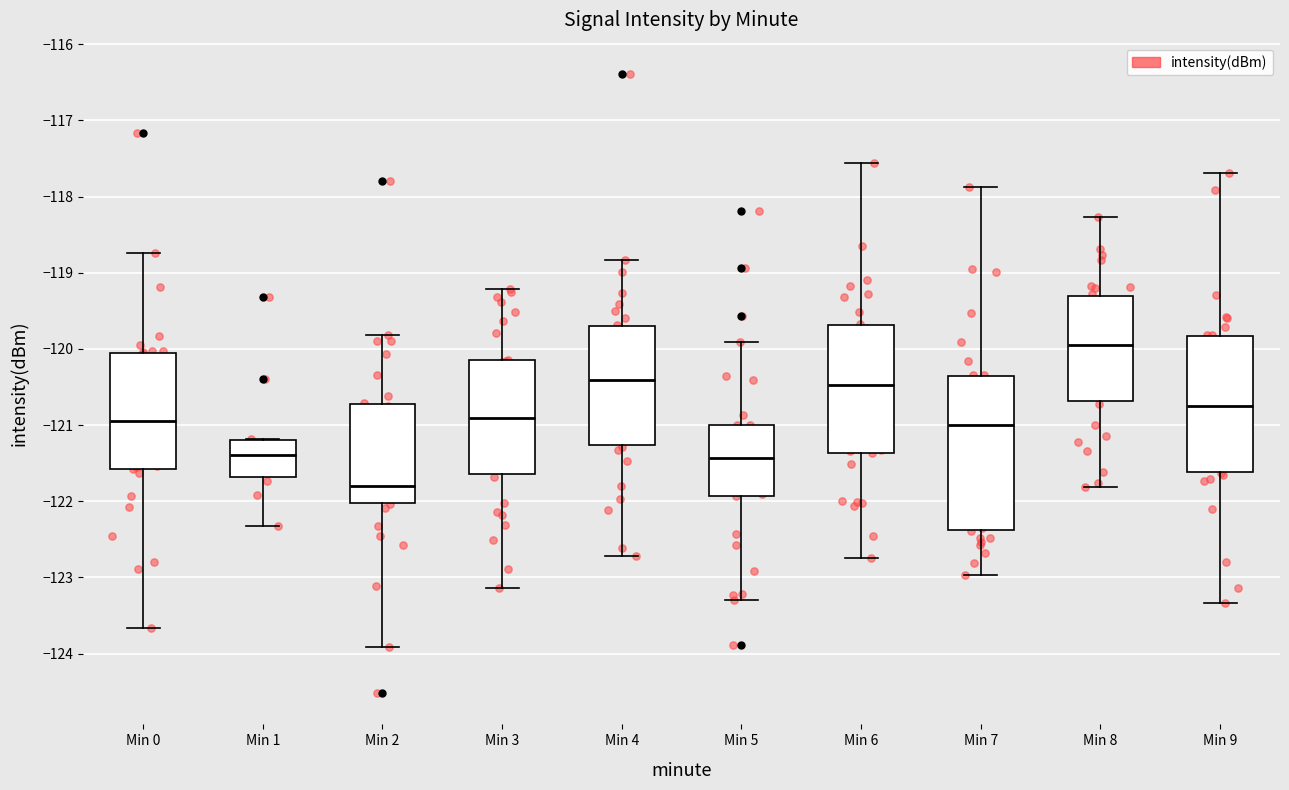

Which box's median line is the lowest?

Min 2